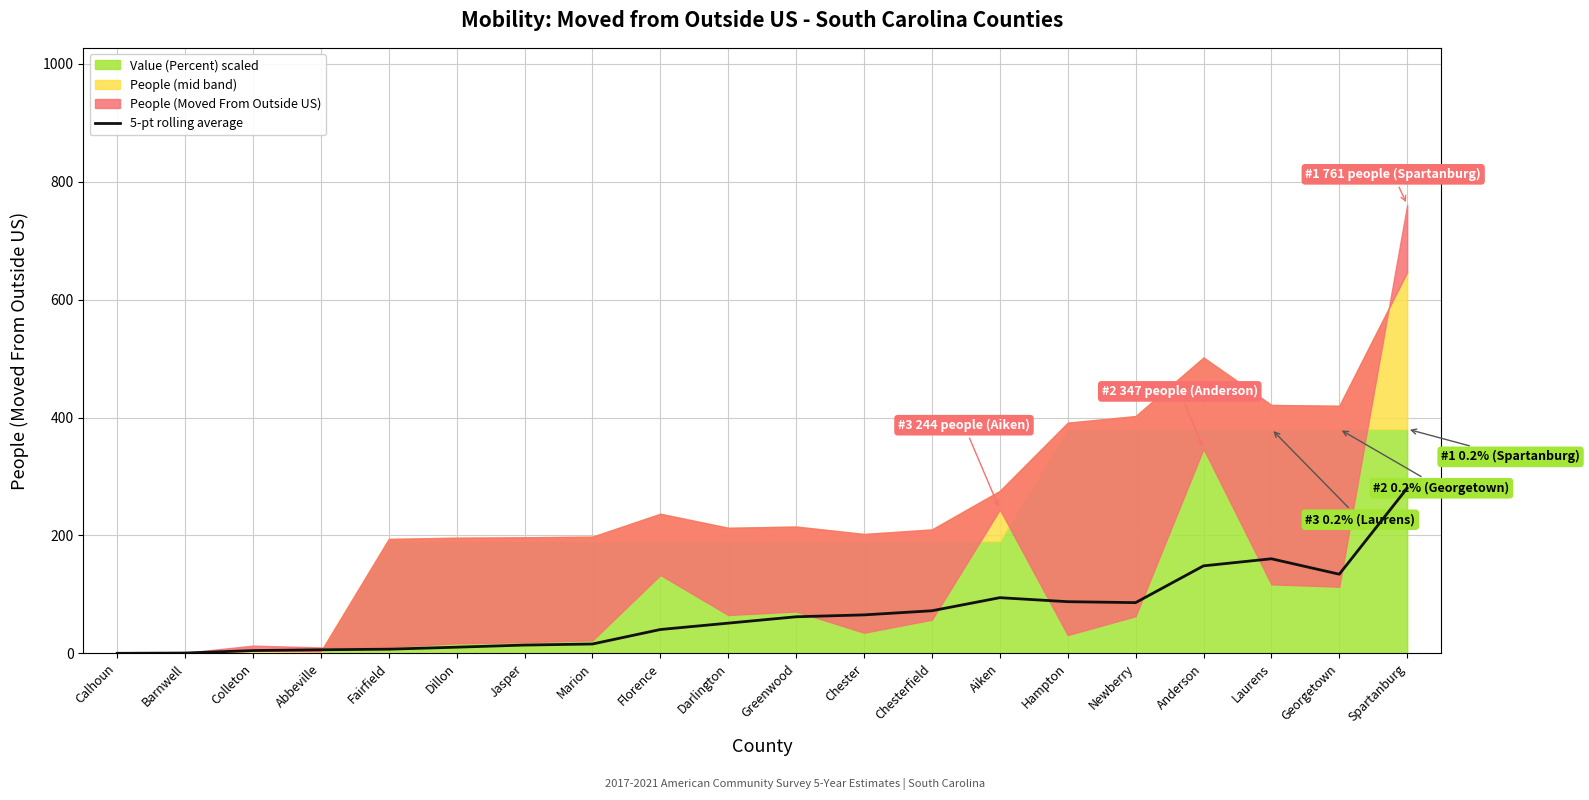

True or false: the data has more than 2 interior local peaks.

False